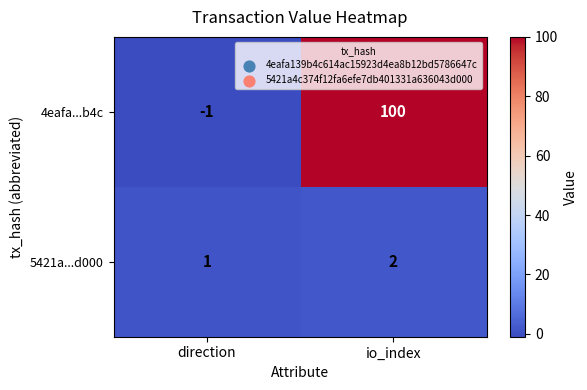

Rank the series at io_index from highest to lowest value.

4eafa...b4c, 5421a...d000